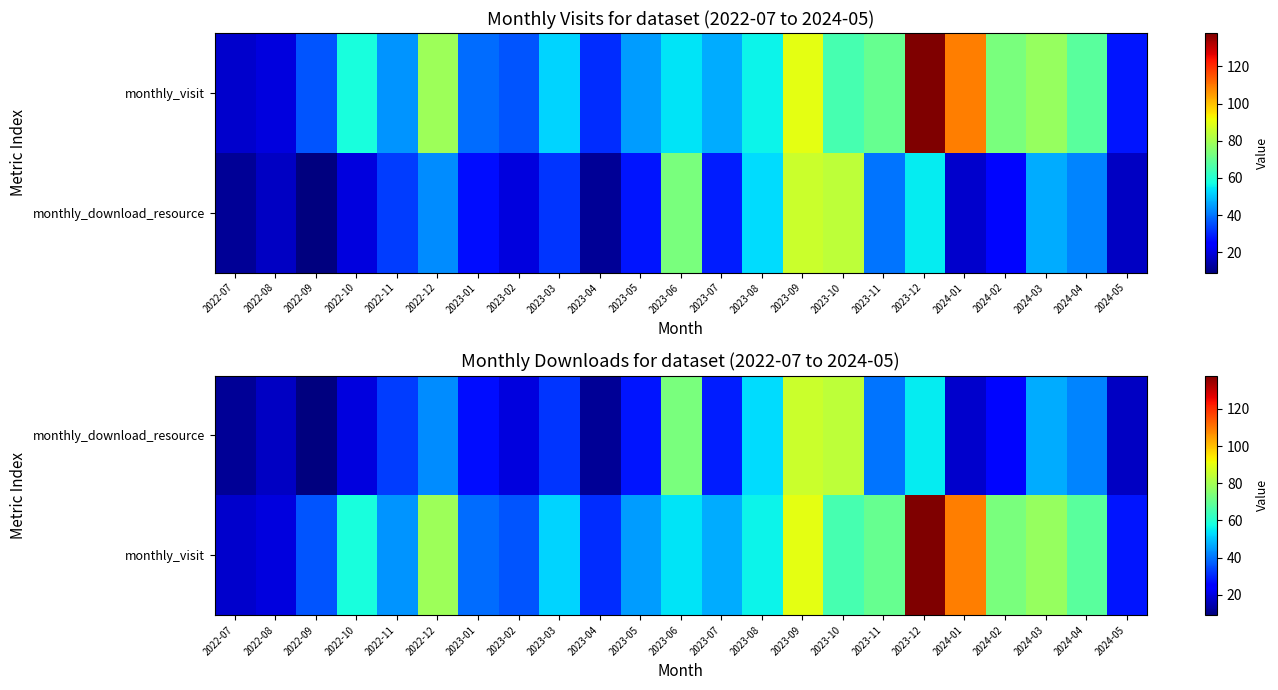

What is the average value of the monthly_visit series?

58